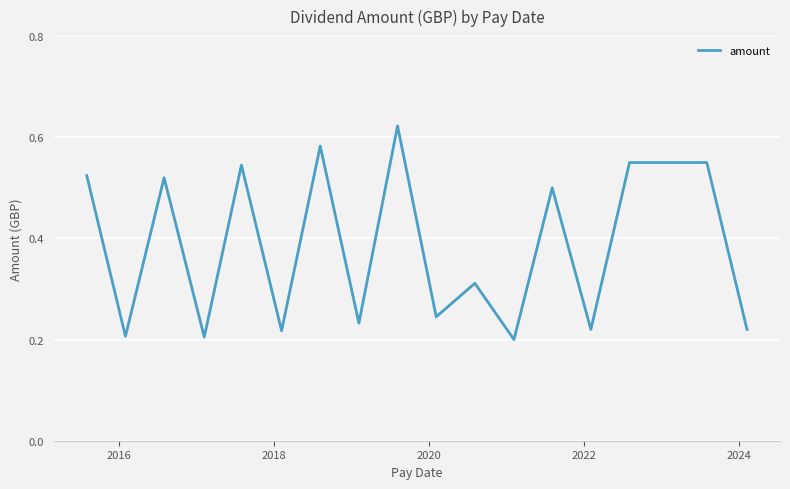

How many points are lower than both their immediate neighbors (excluding endpoints)?

7